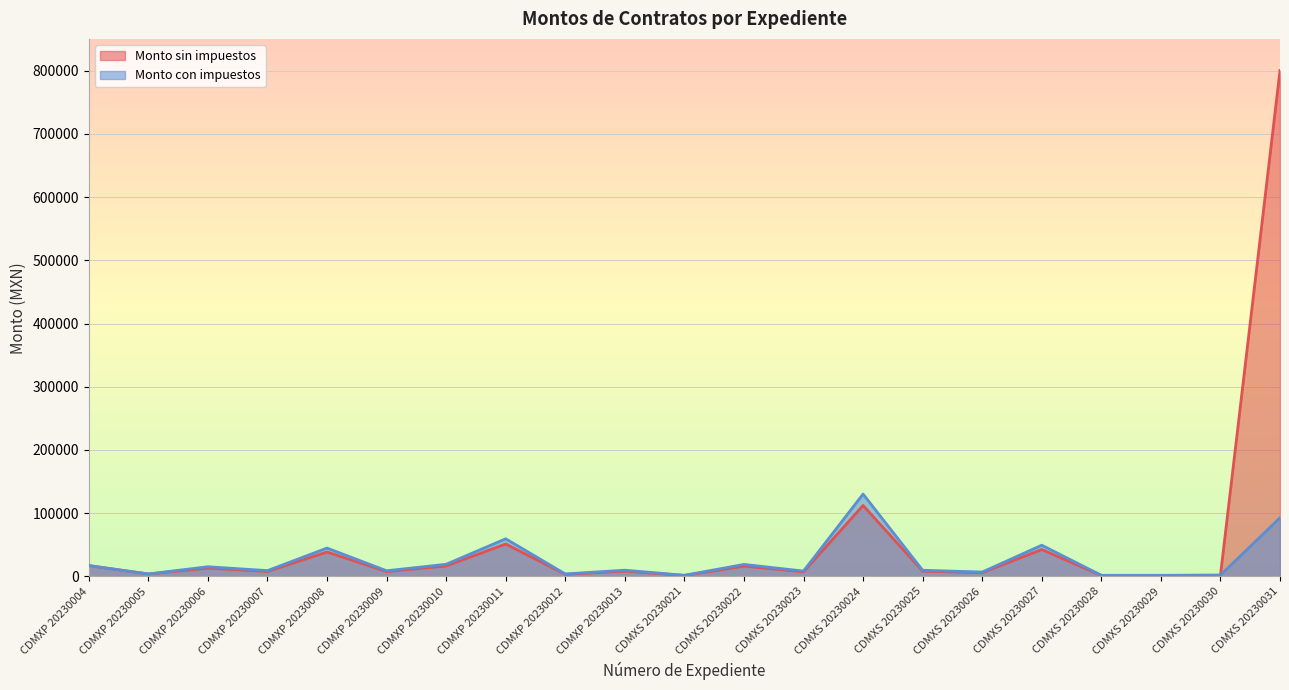

Which series has the largest total across all categories?

Monto sin impuestos